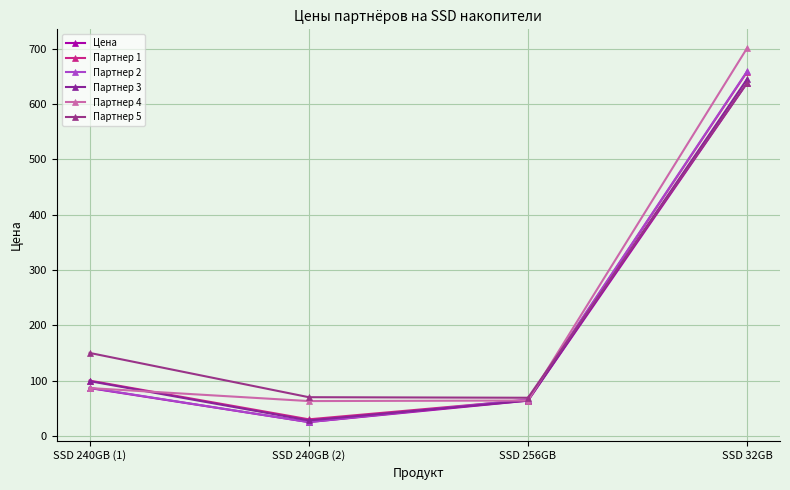

True or false: Партнер 1 and Партнер 3 cross at least once.

False